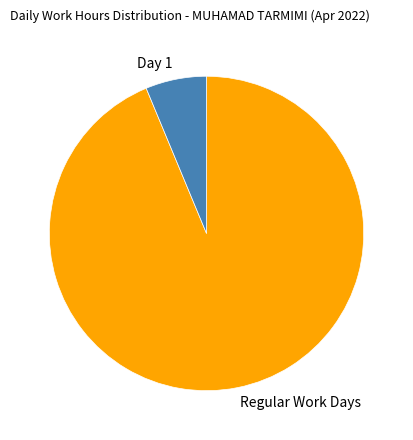

Count the number of slices in the pie.

2